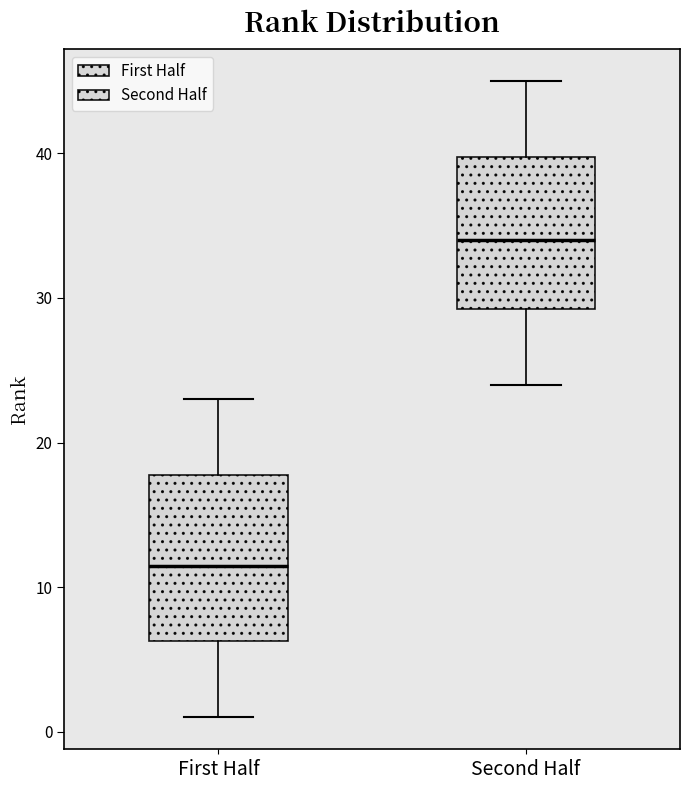

Which box's median line is the lowest?

First Half